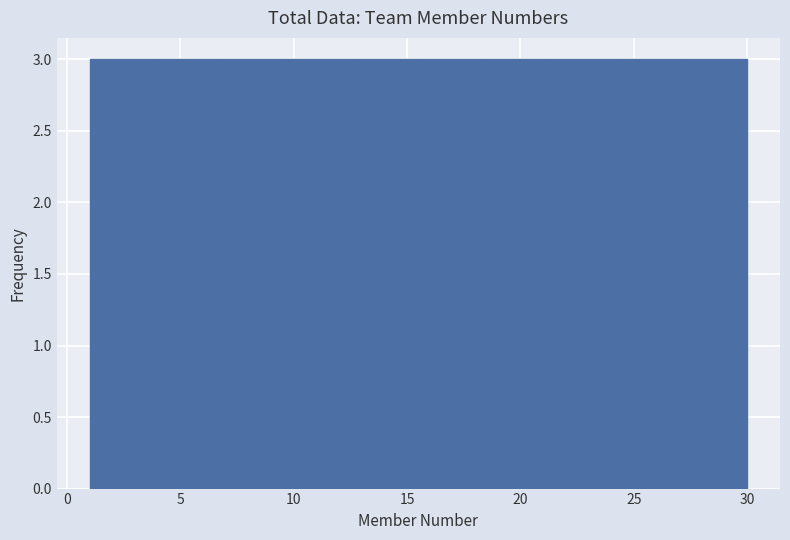

Reading left to right, transcribe this chart: for each bar, give the range it covers on the x-axis and its height. Neither the bar edges nor the heights are printed on the chart, so give them approximately, as read against the axes.

1.0 to 3.9: 3
3.9 to 6.8: 3
6.8 to 9.7: 3
9.7 to 12.6: 3
12.6 to 15.5: 3
15.5 to 18.4: 3
18.4 to 21.3: 3
21.3 to 24.2: 3
24.2 to 27.1: 3
27.1 to 30.0: 3